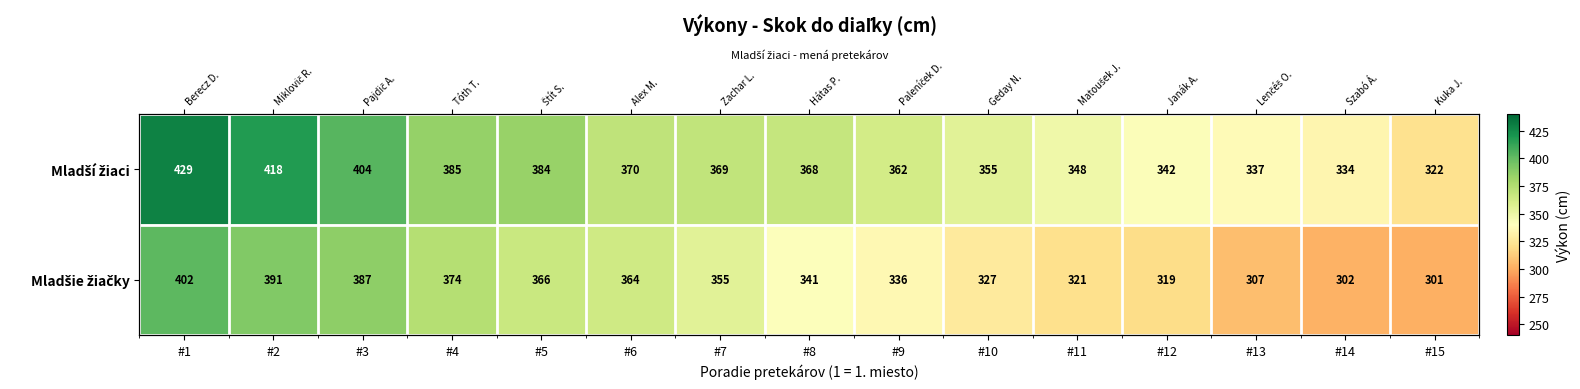

Where is Mladšie žiačky nearest to the value 351?

#7